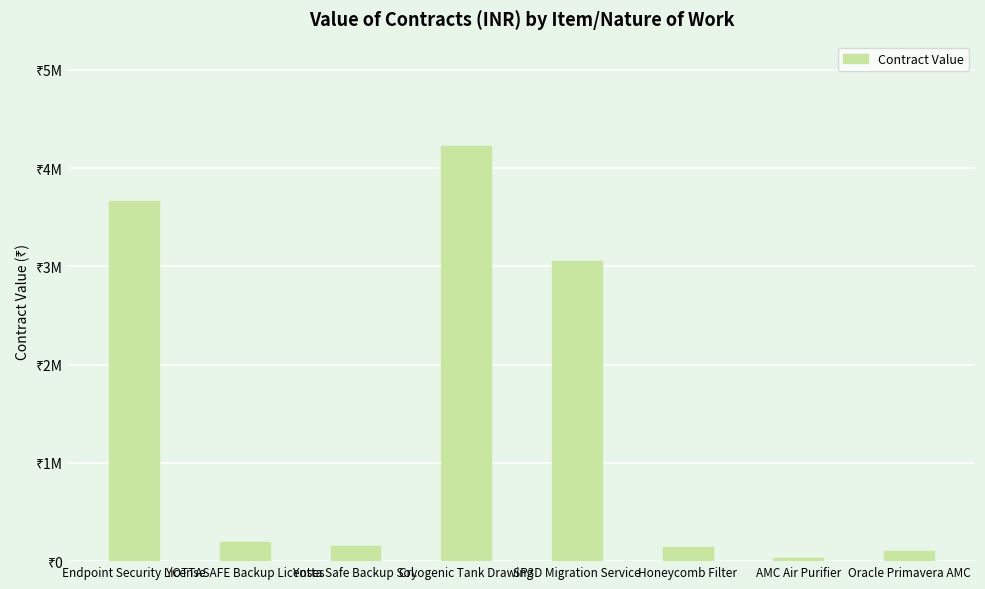

What is the label of the 4th bar from the right?

SP3D Migration Service